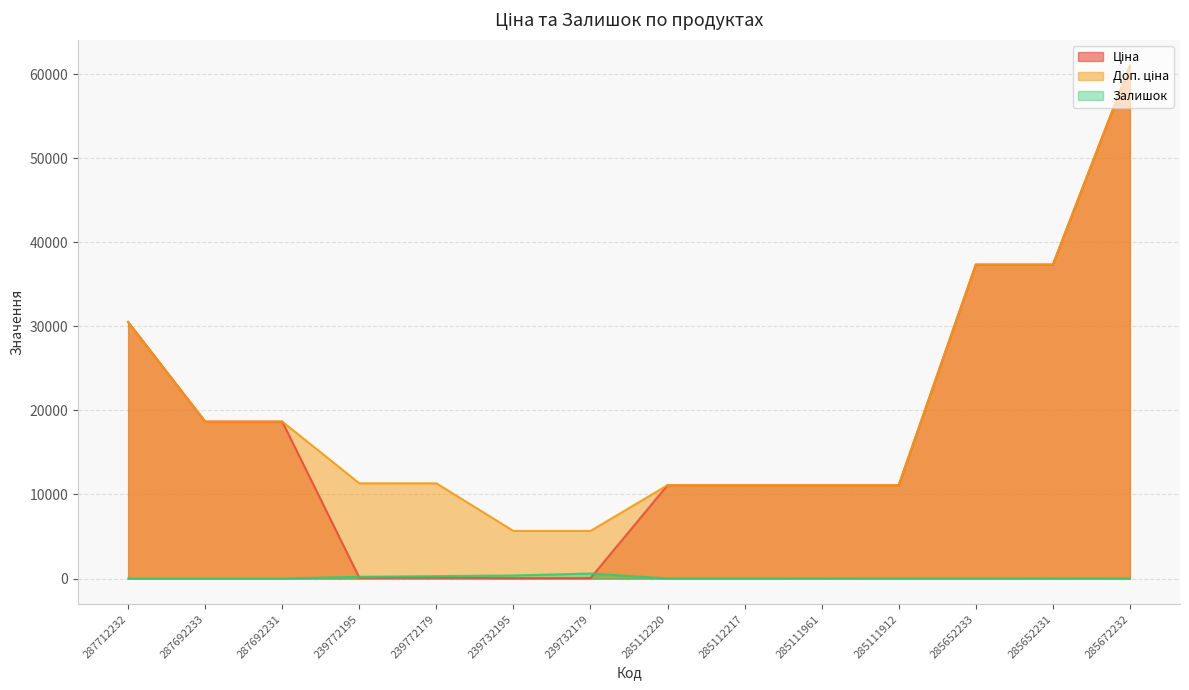

What is the difference between the Ціна values at 287712232 and 287692231?

11840.8